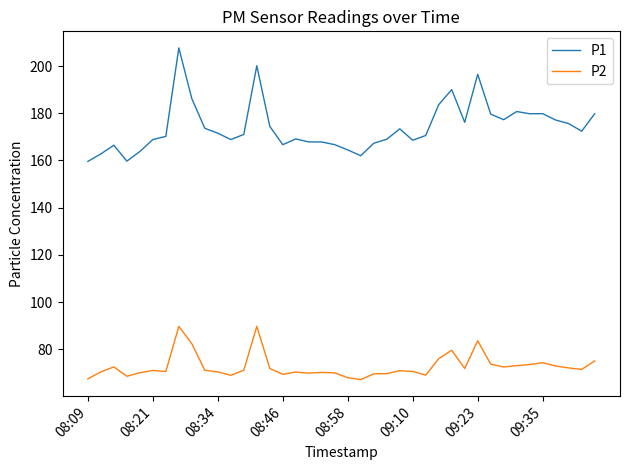

Which series has the largest total across all categories?

P1